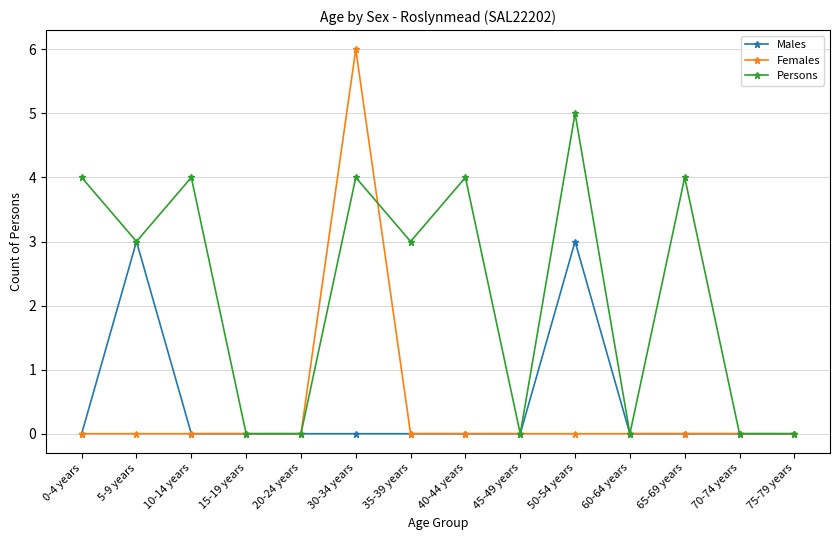

At which category is the sum across all series the highest?

30-34 years